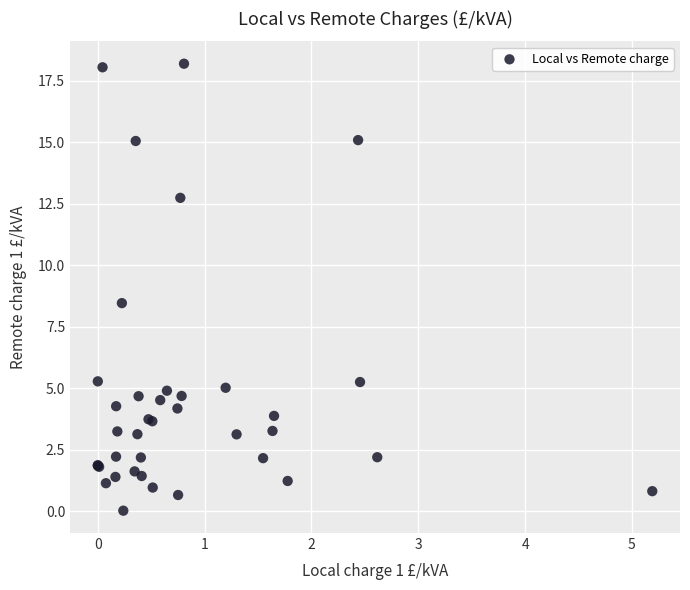

What Y value in the scatter plot is closest to 9?

8.5